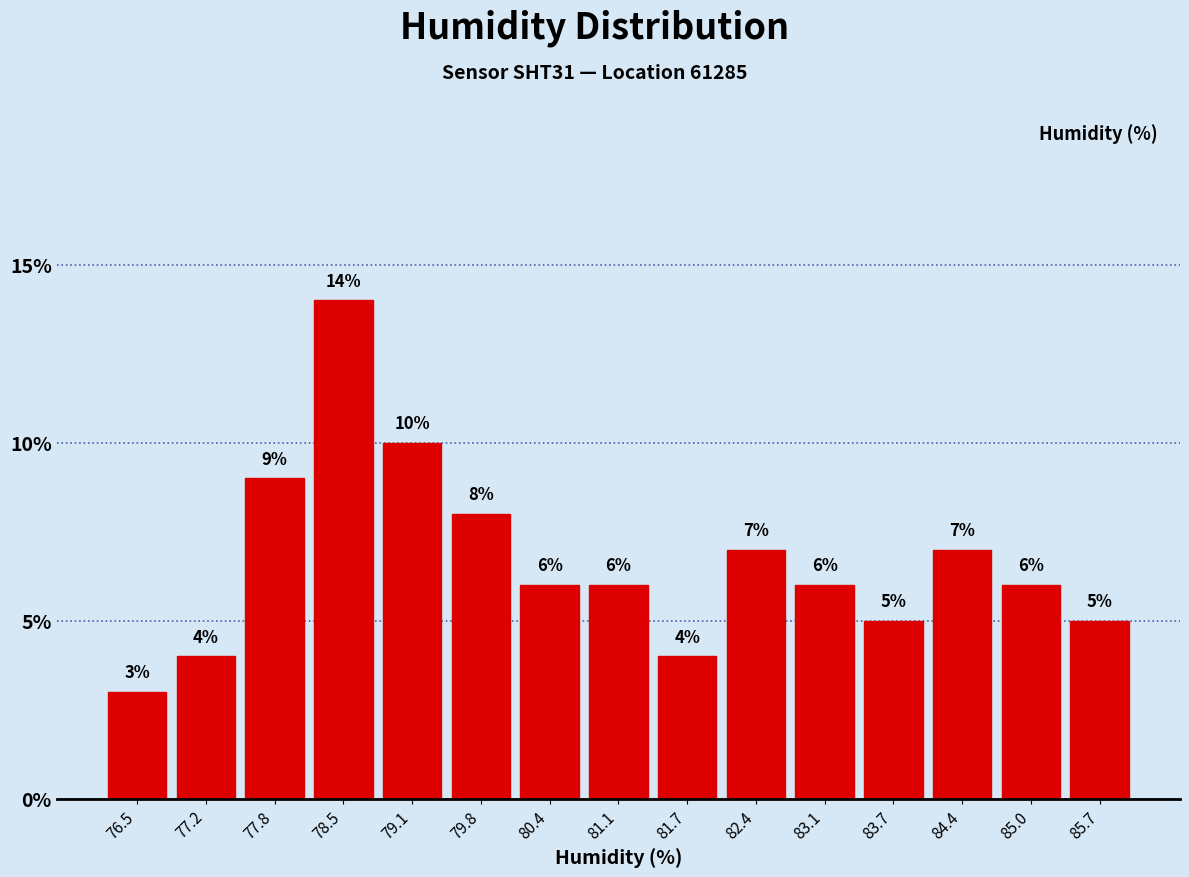

Which range on the x-axis has the tallest bar?

78.1 to 78.8